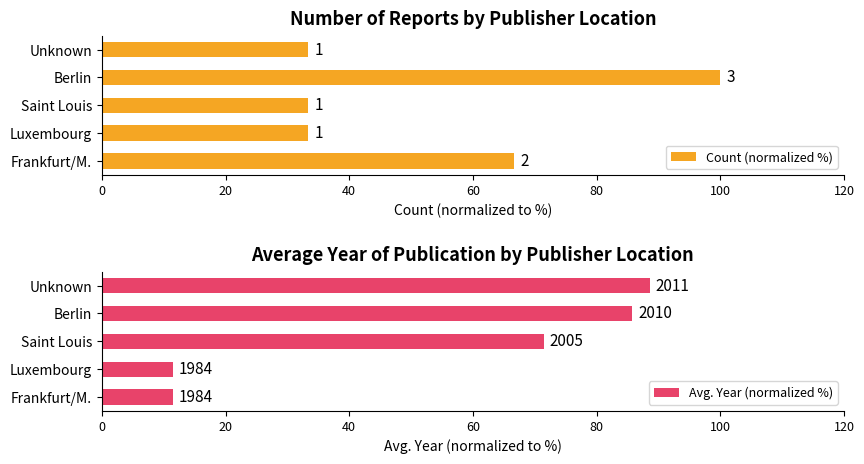

How many bars are there in each group?

2